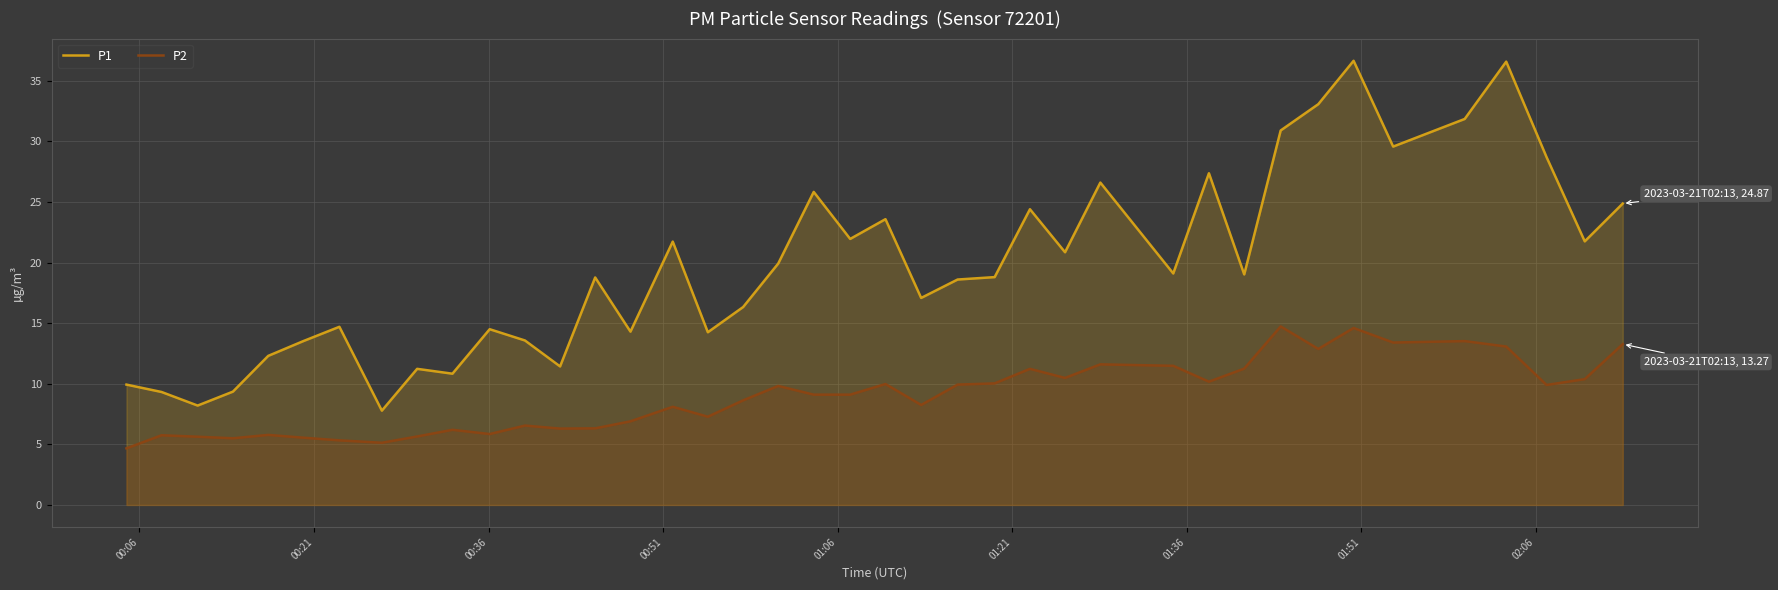

What is the smallest value displayed?

4.7